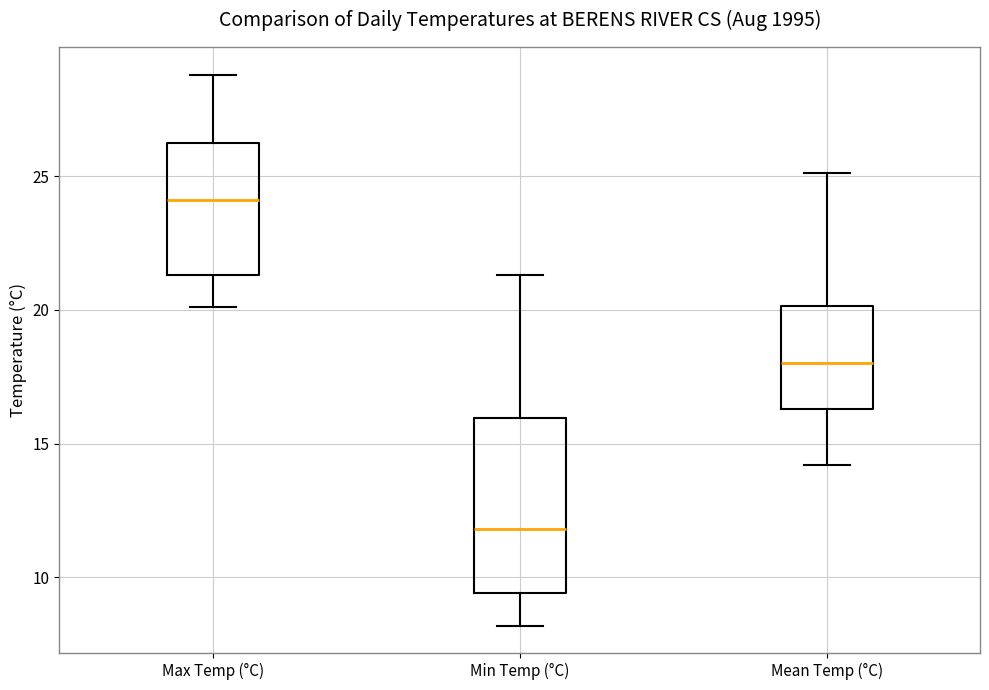

Reading left to right, transcribe this box plot: for each box, give where its median line is, the range the box spans, and where its two whiskers end, as read against the y-axis. The values are not printed on the chart, so give them approximately, as read against the axis.

Max Temp (°C): median 24.0, box 21.5 to 26.5, whiskers 20.0 to 29.0
Min Temp (°C): median 12.0, box 9.5 to 16.0, whiskers 8.0 to 21.5
Mean Temp (°C): median 18.0, box 16.5 to 20.0, whiskers 14.0 to 25.0